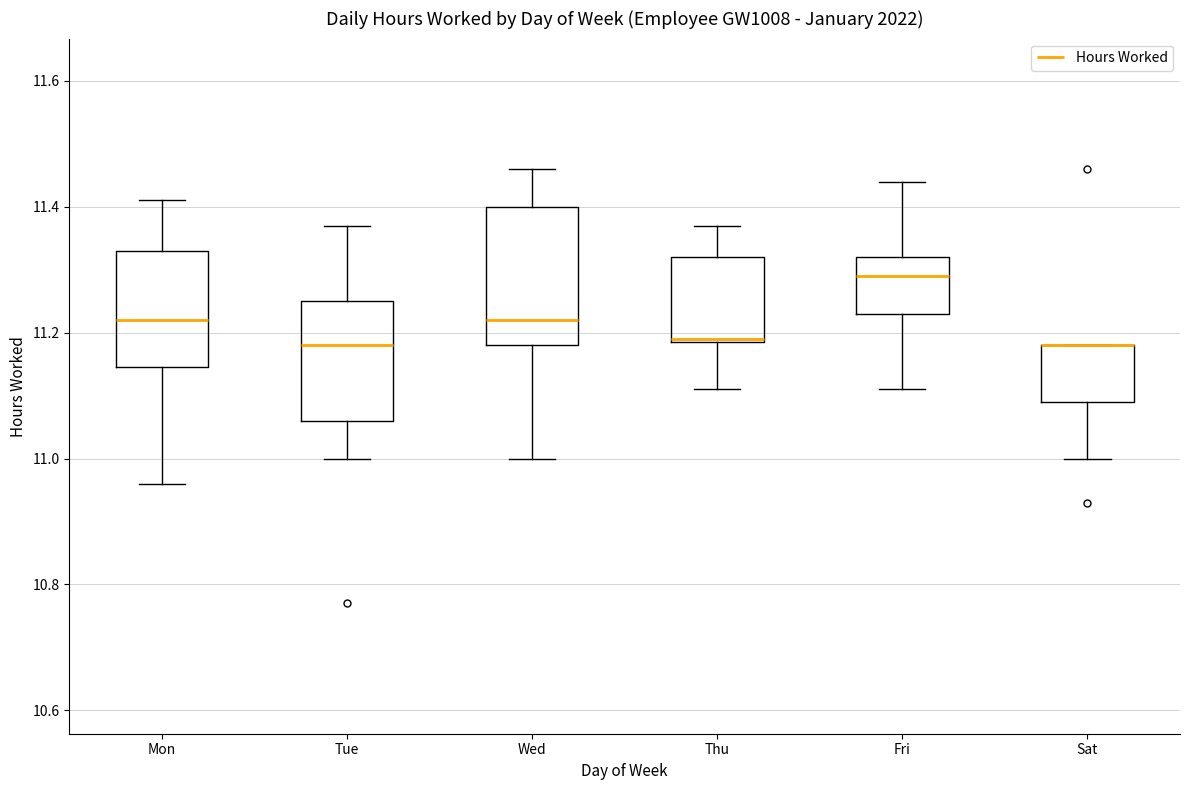

Reading left to right, transcribe this box plot: for each box, give where its median line is, the range the box spans, and where its two whiskers end, as read against the y-axis. The values are not printed on the chart, so give them approximately, as read against the axis.

Mon: median 11.22, box 11.14 to 11.34, whiskers 10.96 to 11.42
Tue: median 11.18, box 11.06 to 11.26, whiskers 11.00 to 11.38
Wed: median 11.22, box 11.18 to 11.40, whiskers 11.00 to 11.46
Thu: median 11.20, box 11.18 to 11.32, whiskers 11.12 to 11.38
Fri: median 11.30, box 11.24 to 11.32, whiskers 11.12 to 11.44
Sat: median 11.18 (drawn on the box's upper edge), box 11.10 to 11.18, whiskers 11.00 to 11.18